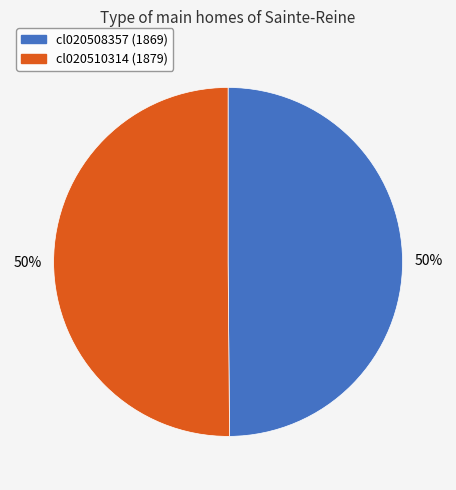

The cl020510314 slice represents 37% of the pie. True or false?

False